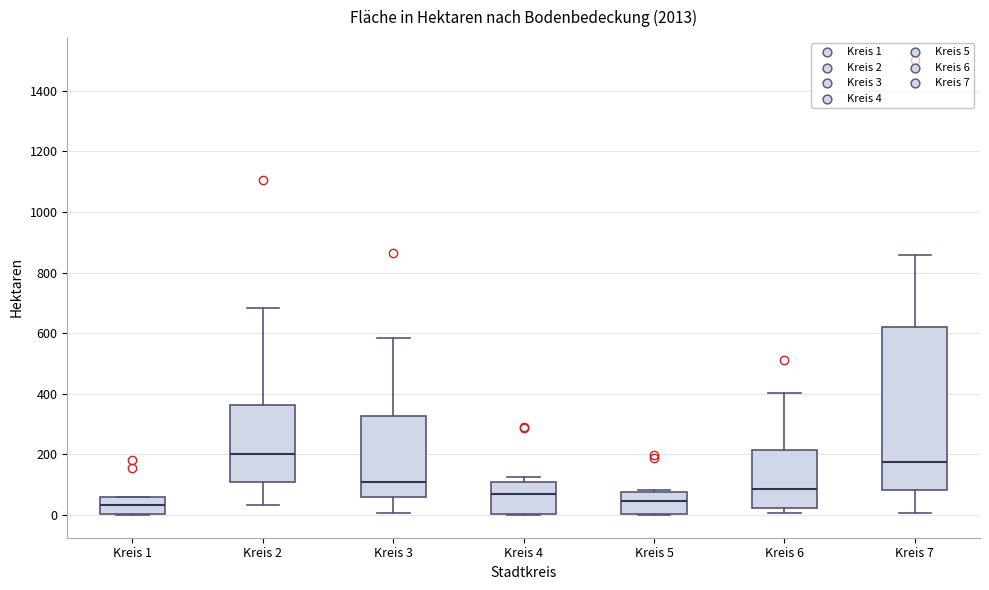

Comparing the boxes themselves (not the whiskers), which one is the tallest?

Kreis 7